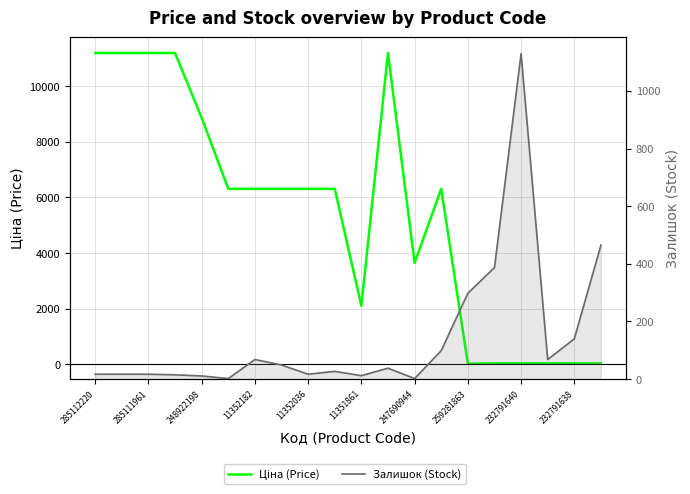

Reading left to right, list all the values displayed in this chart.

Ціна (Price): 11188.2	11188.2	11188.2	11188.2	8856.7	6308.8	6308.8	6308.8	6308.8	6308.8	2108.4	11188.2	3646.5	6308.8	31.5	42.4	42.4	42.4	42.4	38.2
Залишок (Stock): 17.0	17.0	17.0	15.0	11.0	2.0	68.0	49.0	17.0	27.0	12.0	38.0	2.0	99.0	298.0	387.0	1129.0	68.0	140.0	465.0